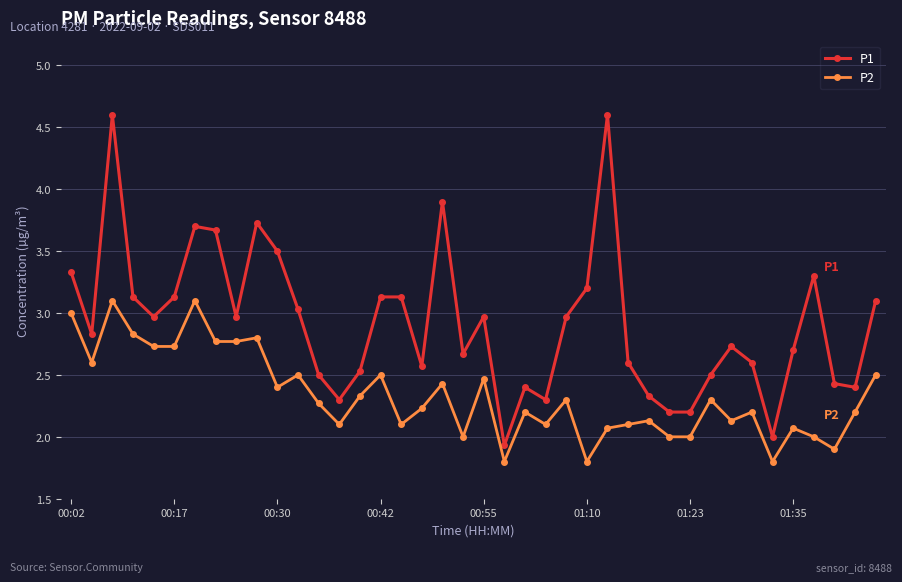

True or false: P2 has more than 2 points higher than both neighbors.

True